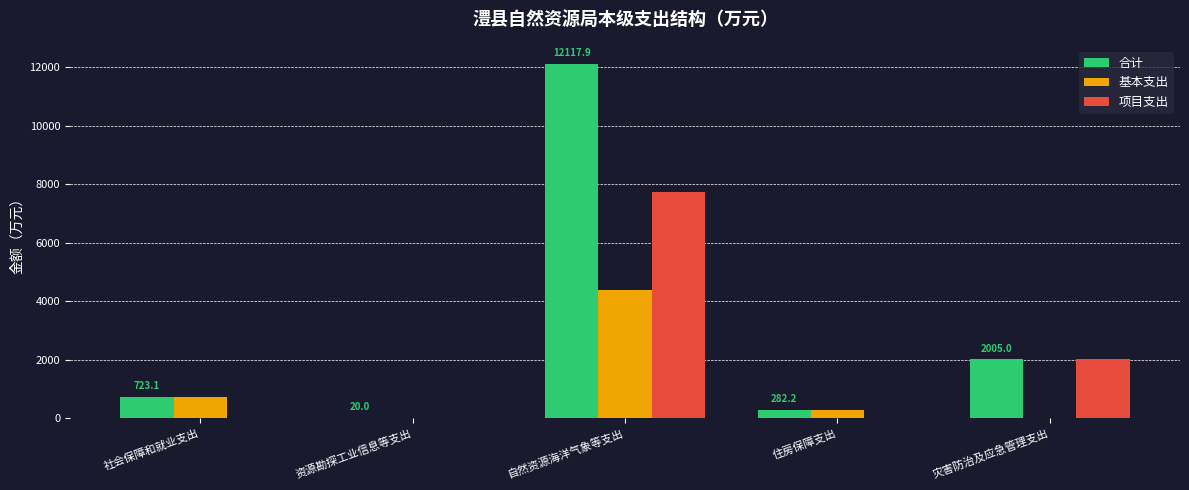

Which series has the largest total across all categories?

合计